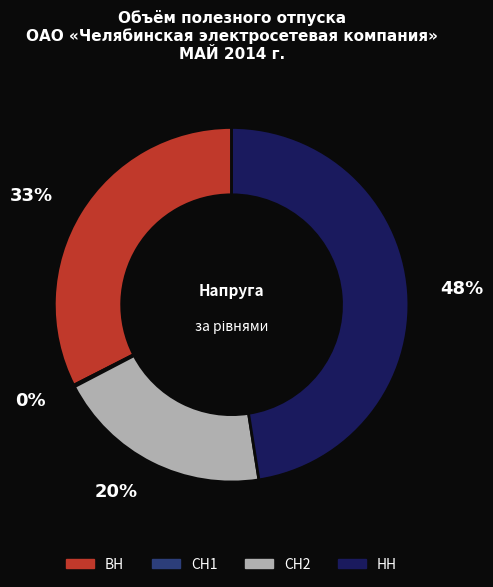

The ВН slice represents 40% of the pie. True or false?

False